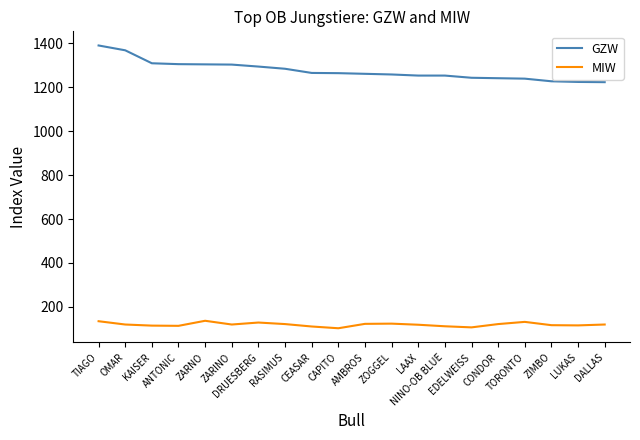

Rank the series at TORONTO from highest to lowest value.

GZW, MIW